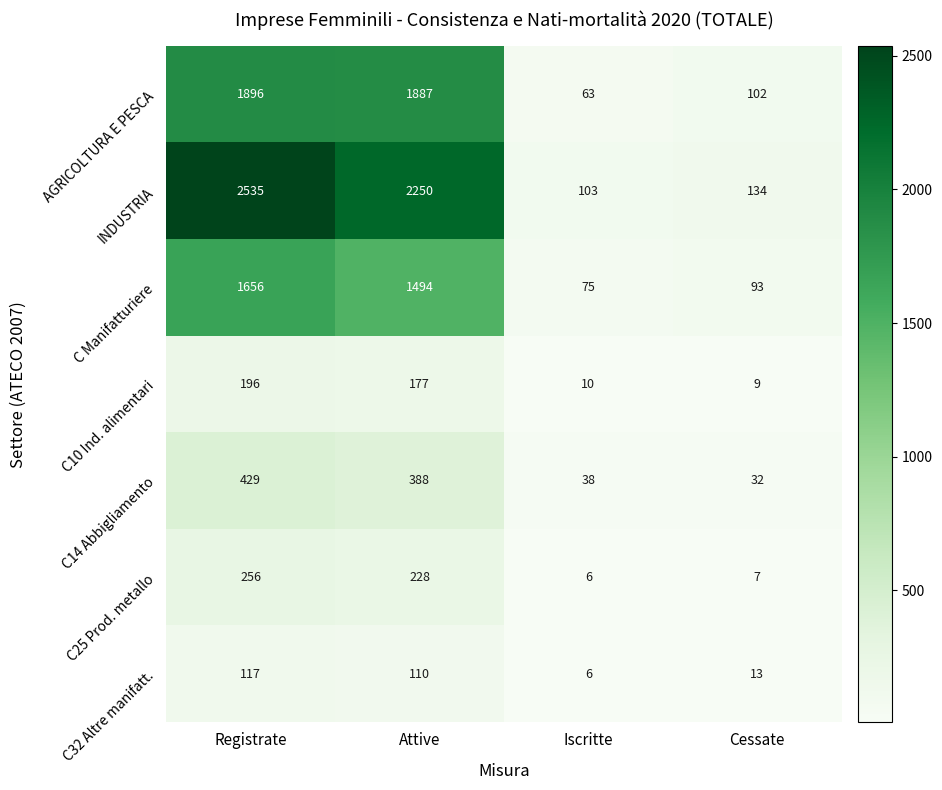

What is the sum of the C10 Ind. alimentari values at Cessate and Iscritte?

19